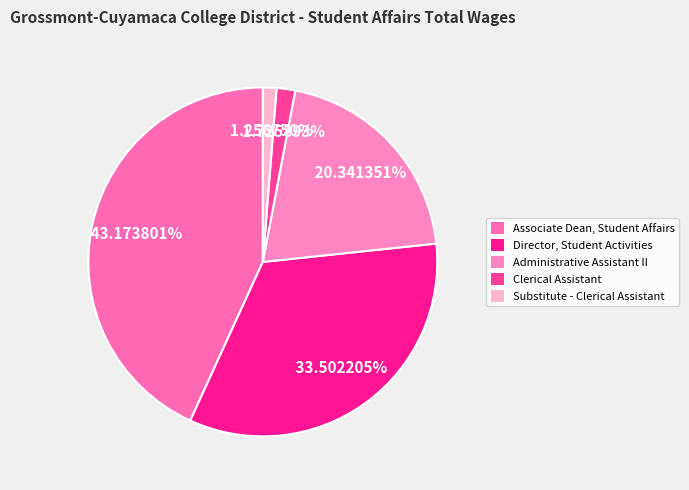

What percentage do Clerical Assistant and Substitute - Clerical Assistant together represent?

3.0%